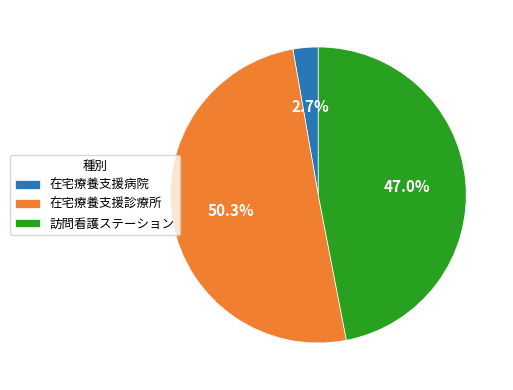

What is the ratio of the value at 在宅療養支援病院 to the value at 訪問看護ステーション?

0.1